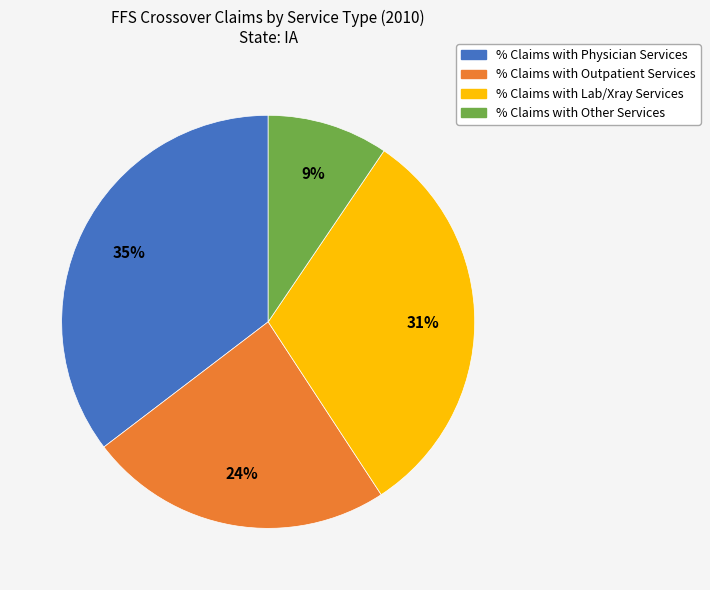

How many segments does this pie chart have?

4